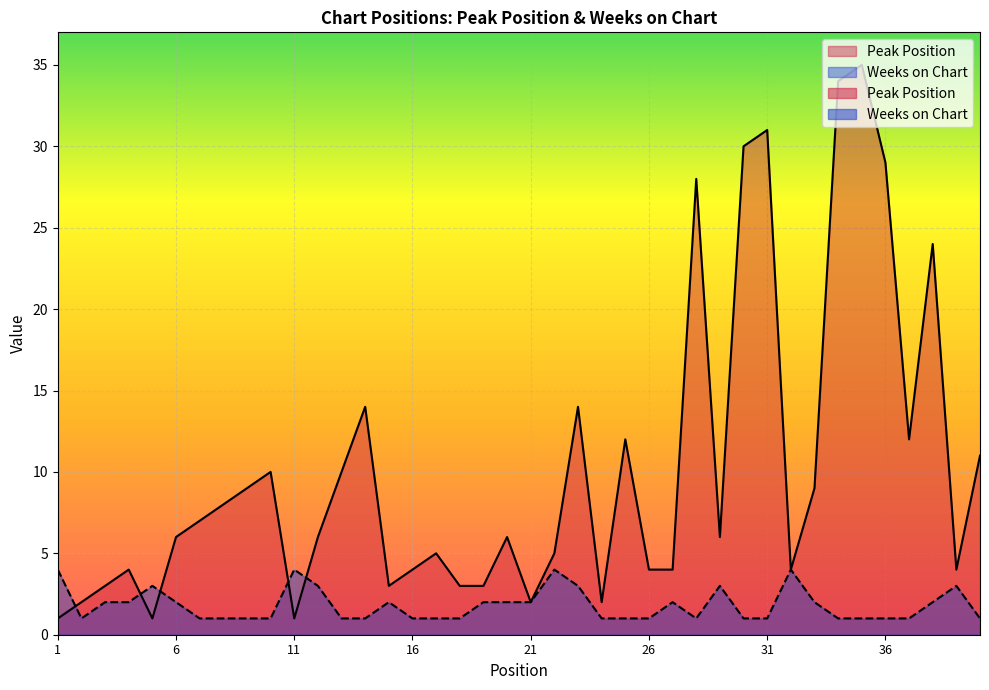

Reading left to right, extract all data points from this chart.

Peak Position: 1=1	2=2	3=3	4=4	5=1	6=6	7=7	8=8	9=9	10=10	11=1	12=6	13=10	14=14	15=3	16=4	17=5	18=3	19=3	20=6	21=2	22=5	23=14	24=2	25=12	26=4	27=4	28=28	29=6	30=30	31=31	32=4	33=9	34=34	35=35	36=29	37=12	38=24	39=4	40=11
Weeks on Chart: 1=4	2=1	3=2	4=2	5=3	6=2	7=1	8=1	9=1	10=1	11=4	12=3	13=1	14=1	15=2	16=1	17=1	18=1	19=2	20=2	21=2	22=4	23=3	24=1	25=1	26=1	27=2	28=1	29=3	30=1	31=1	32=4	33=2	34=1	35=1	36=1	37=1	38=2	39=3	40=1